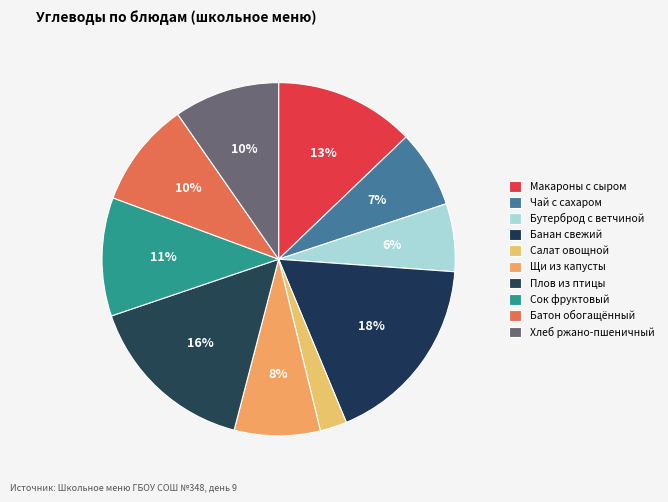

True or false: Плов из птицы accounts for 16% of the total.

True